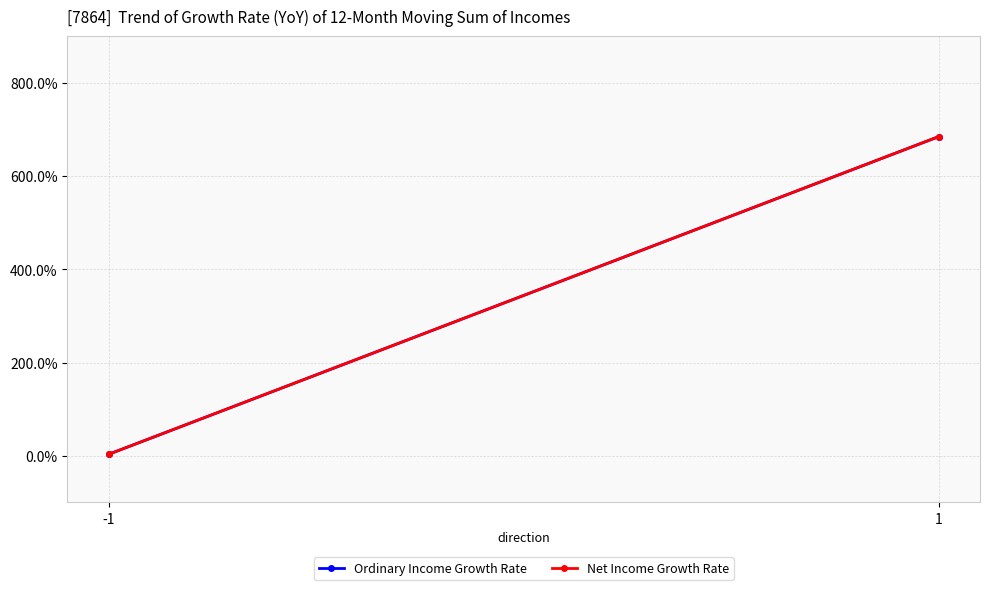

Reading left to right, what are all the values shown in this chart?

Ordinary Income Growth Rate: 0.0	6.8
Net Income Growth Rate: 0.0	6.8